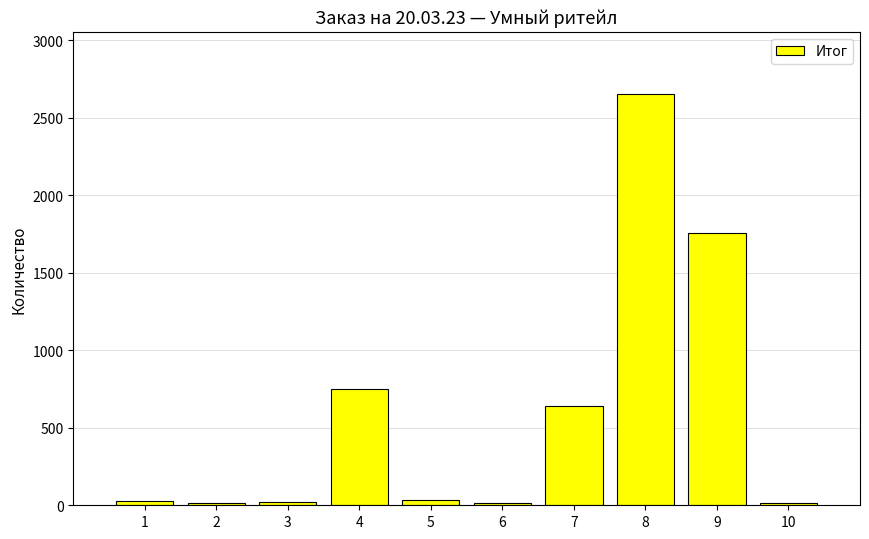

Between 9 and 8, which is larger?

8